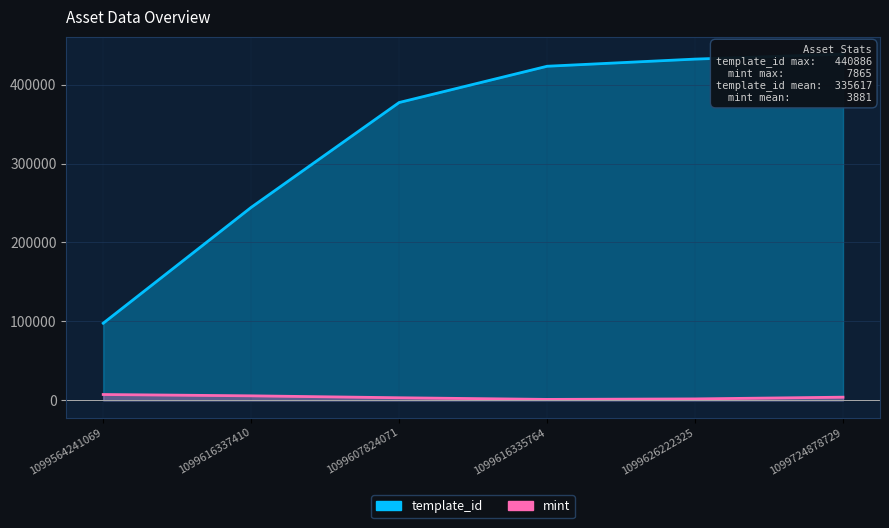

The mint series shows 468 at 1099626222325. True or false?

False